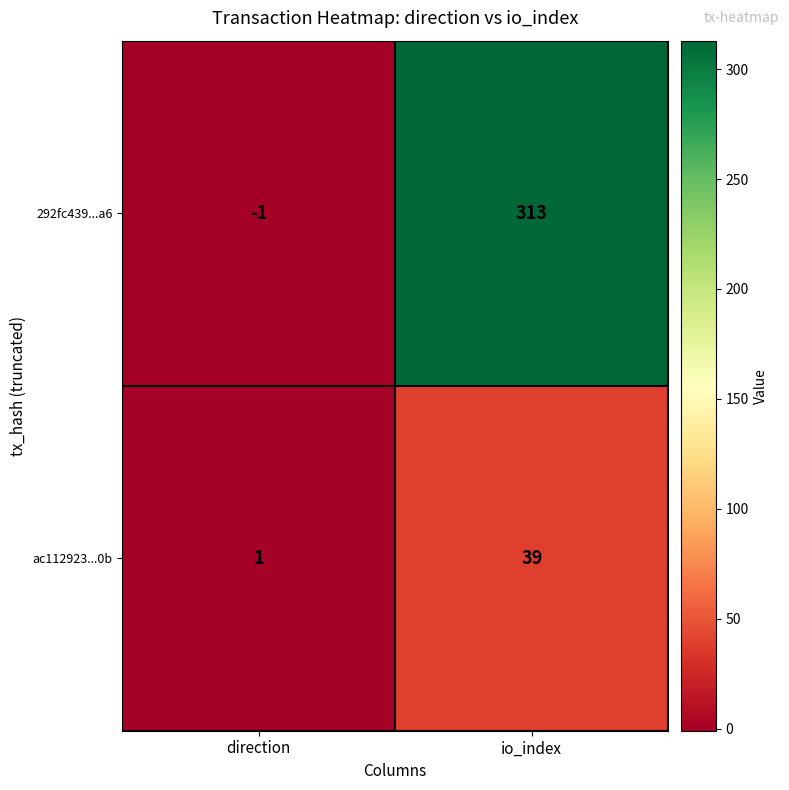

Which series changed the most between direction and io_index?

292fc439...a6